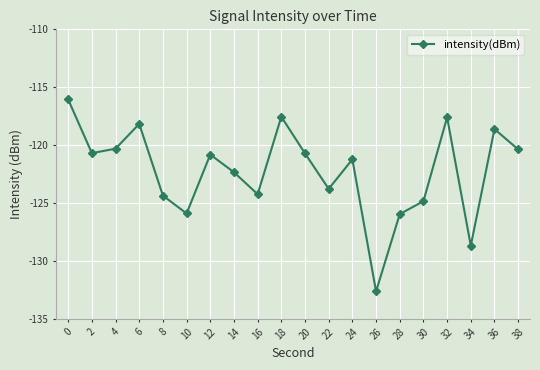

What is the value of the 5th point from the left?

-124.4